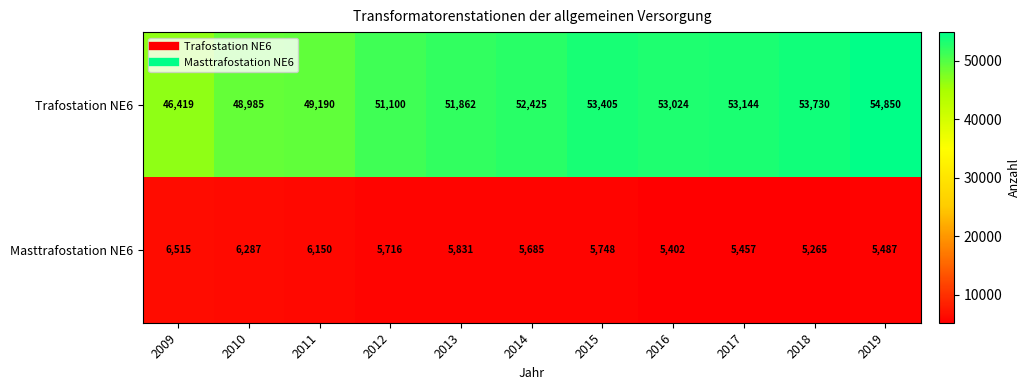

Which series has the widest spread of values?

Trafostation NE6